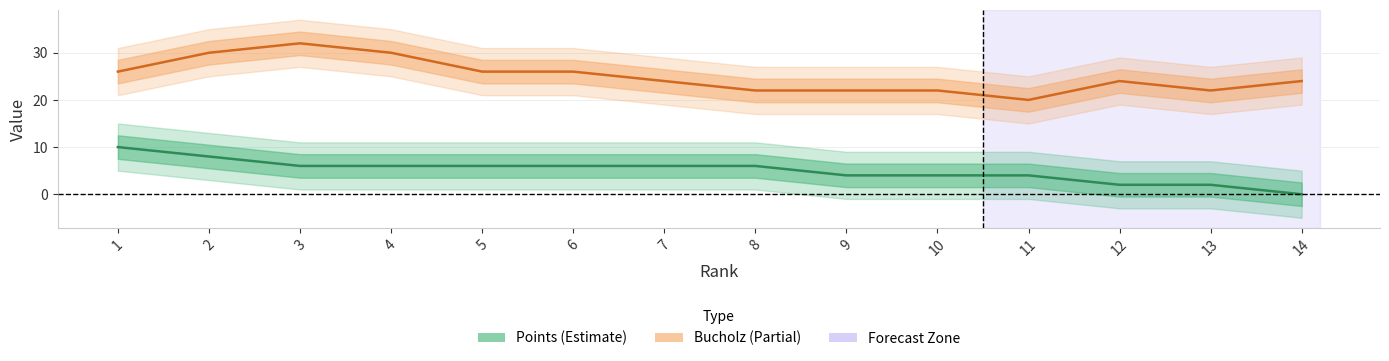

Rank the categories by Bucholz value from highest to lowest.

3, 2, 4, 1, 5, 6, 7, 12, 14, 8, 9, 10, 13, 11